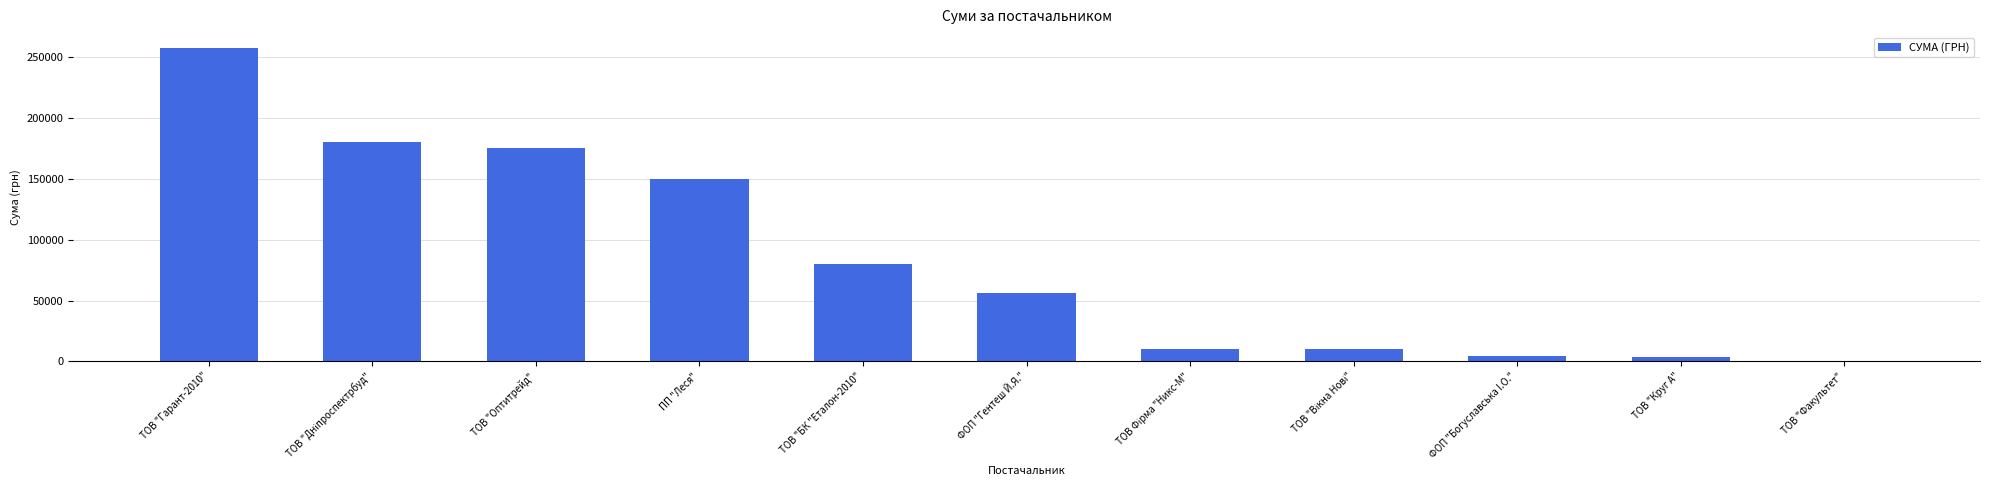

What is the greatest value displayed?

257856.4